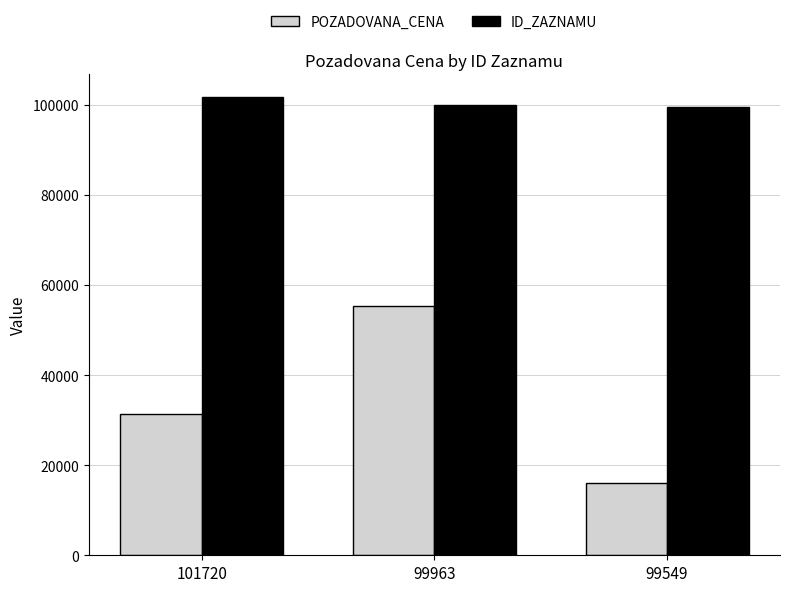

What are all the series names shown in the legend?

POZADOVANA_CENA, ID_ZAZNAMU